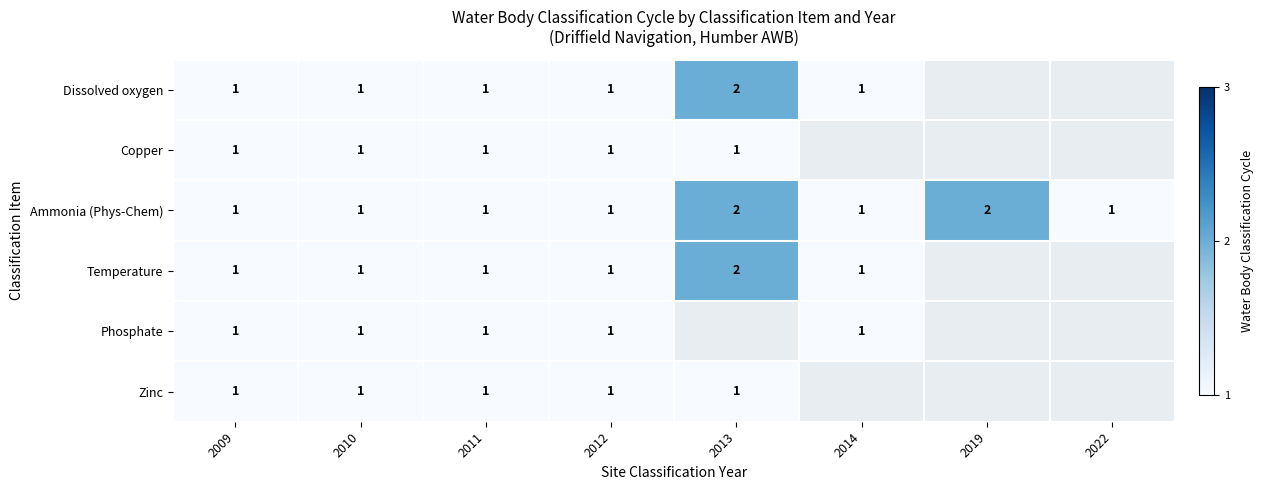

Is it true that Copper equals 1 at 2013?

True